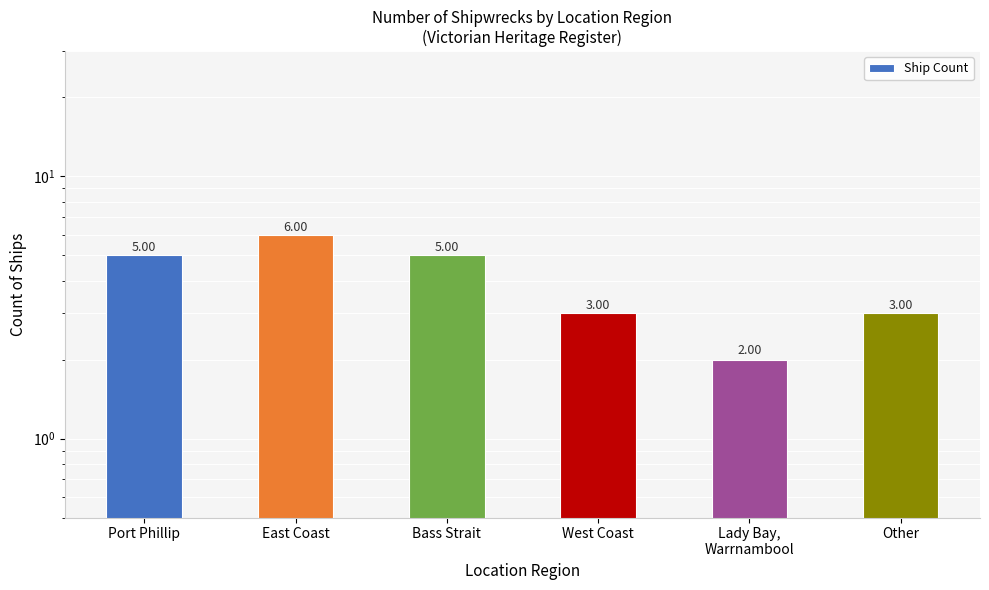

Which category has the lowest value across all series?

Lady Bay,
Warrnambool